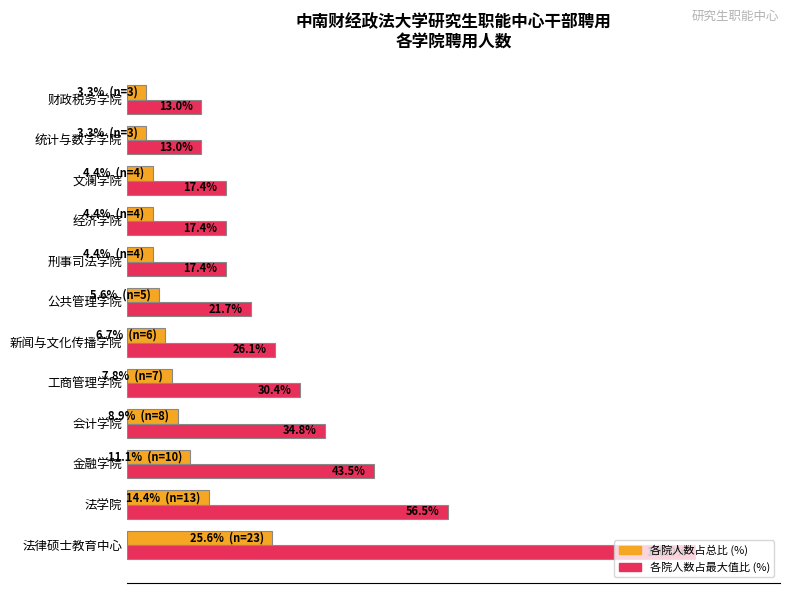

At which category is the sum across all series the highest?

法律硕士教育中心